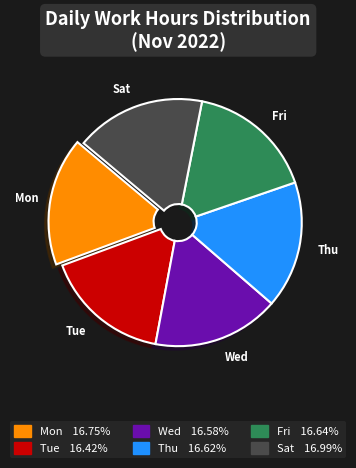

Count the number of slices in the pie.

6